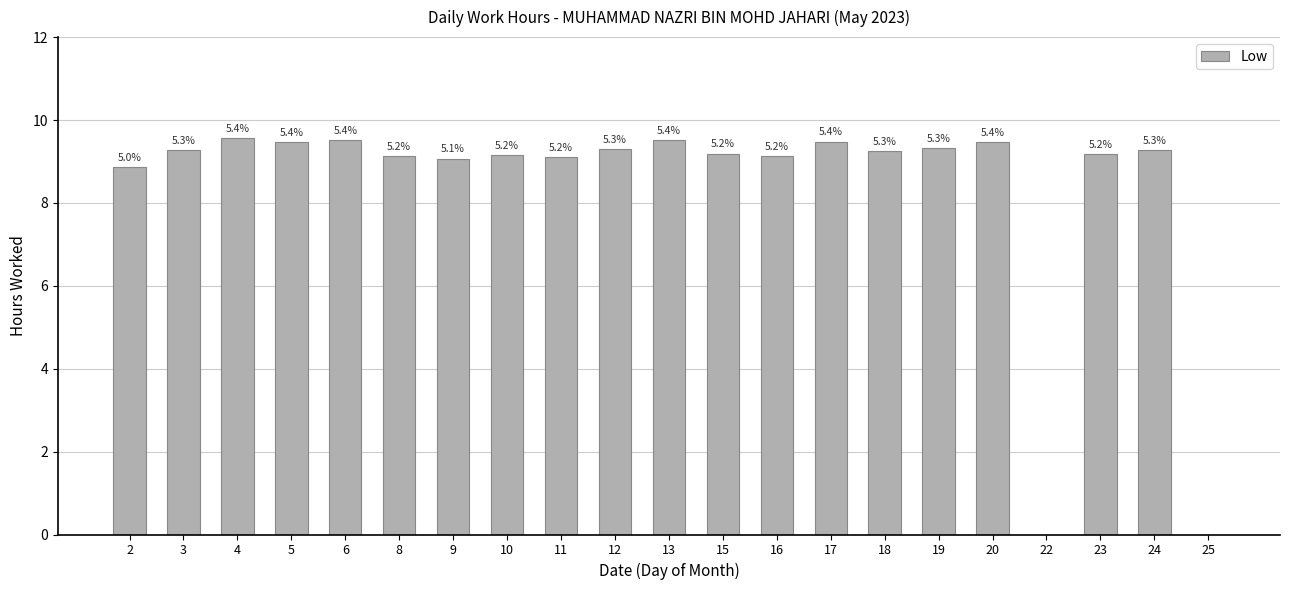

Are the bars horizontal?

No